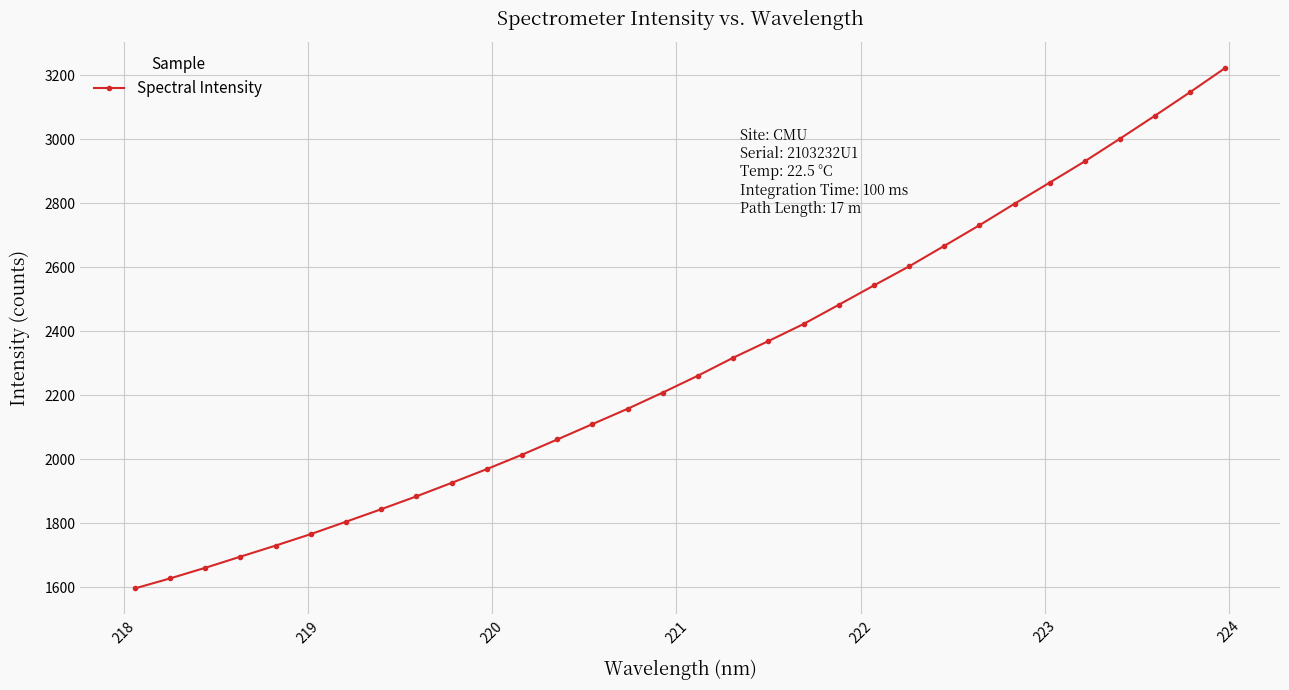

What is the value of the 20th point from the left?

2422.2